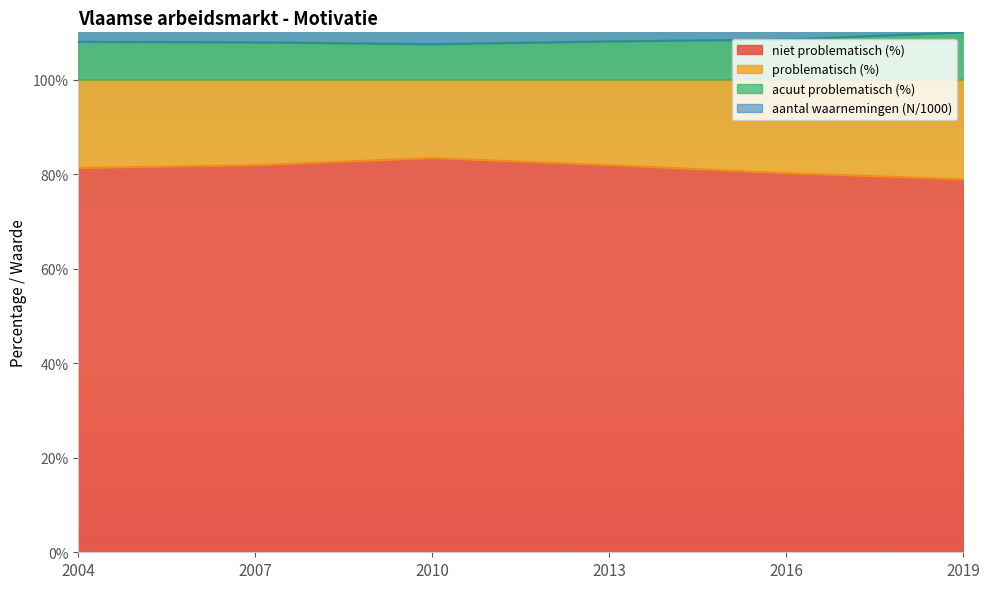

What is the value of the niet problematisch (%) point at the 3rd from the left?

83.4